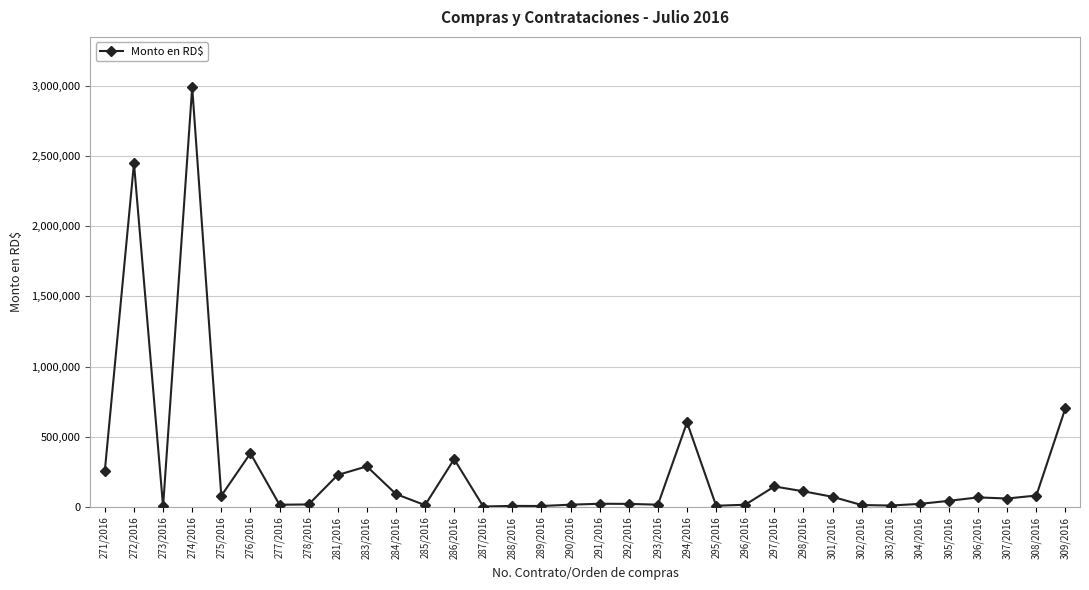

At which category does the data reach its first local valley?

273/2016